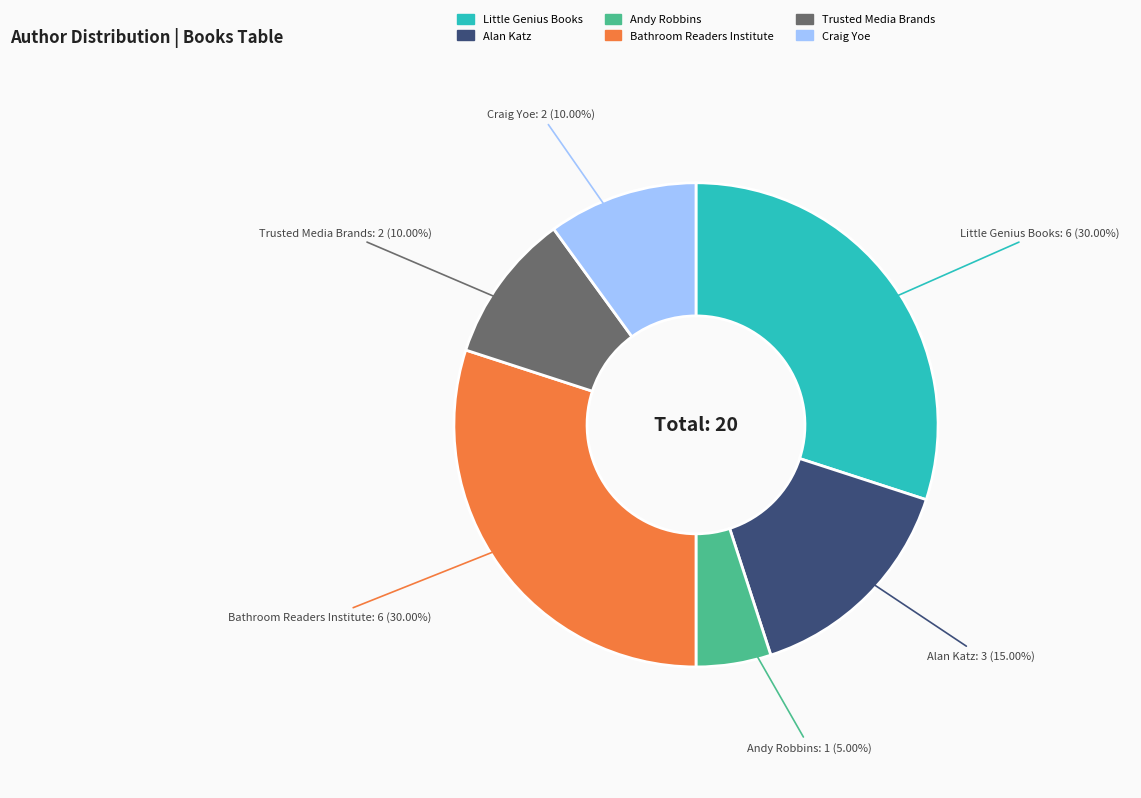

To the nearest percent, what portion does Little Genius Books represent?

30%